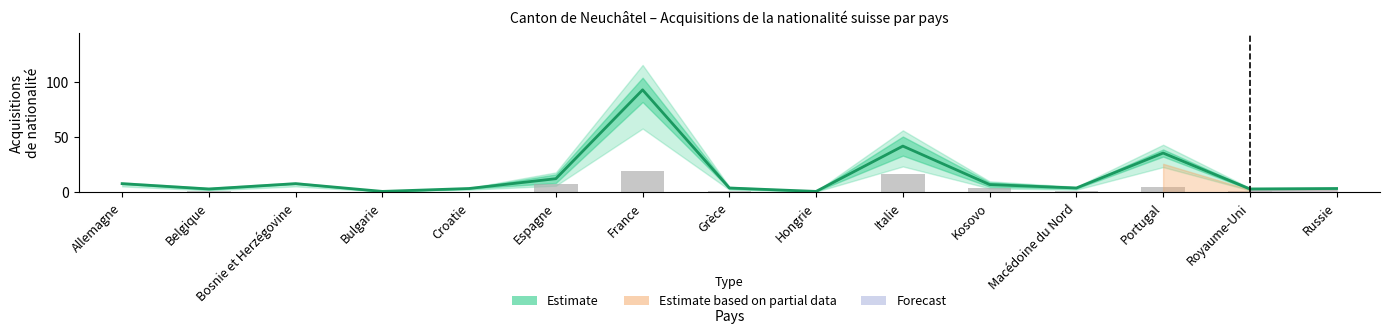

How many distinct data groups are displayed?

2